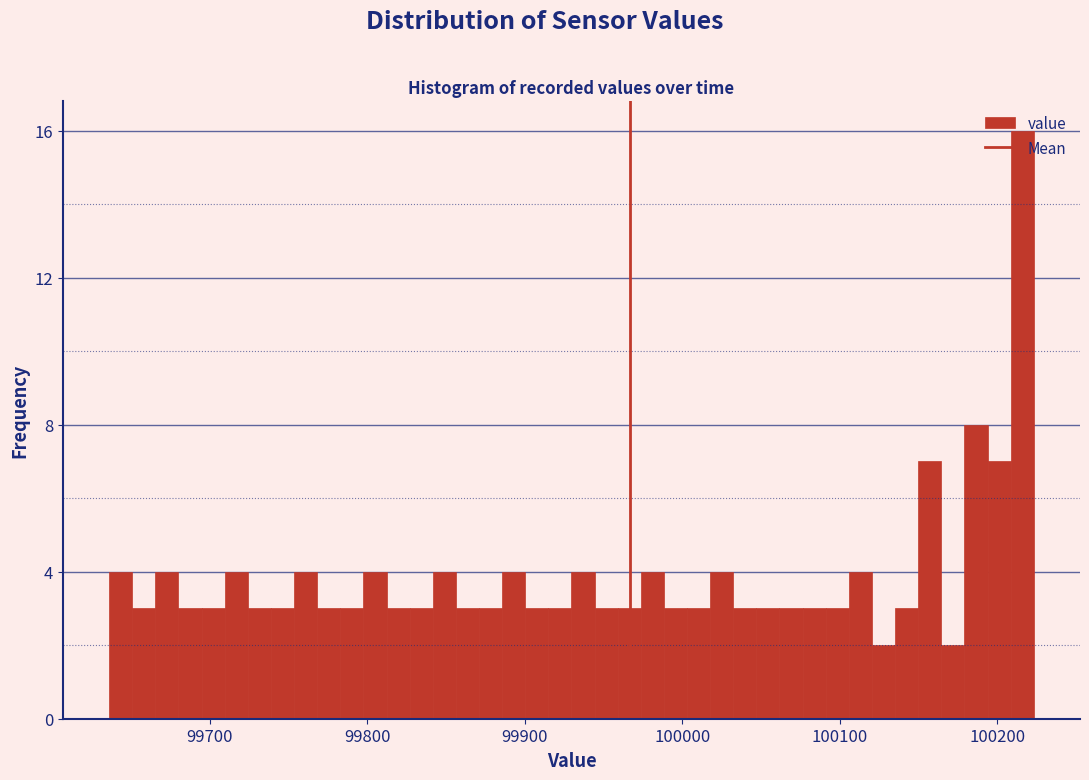

Around what value on the x-axis is the tallest bar? Give the approximate position of its centre, as read against the axis.

100220